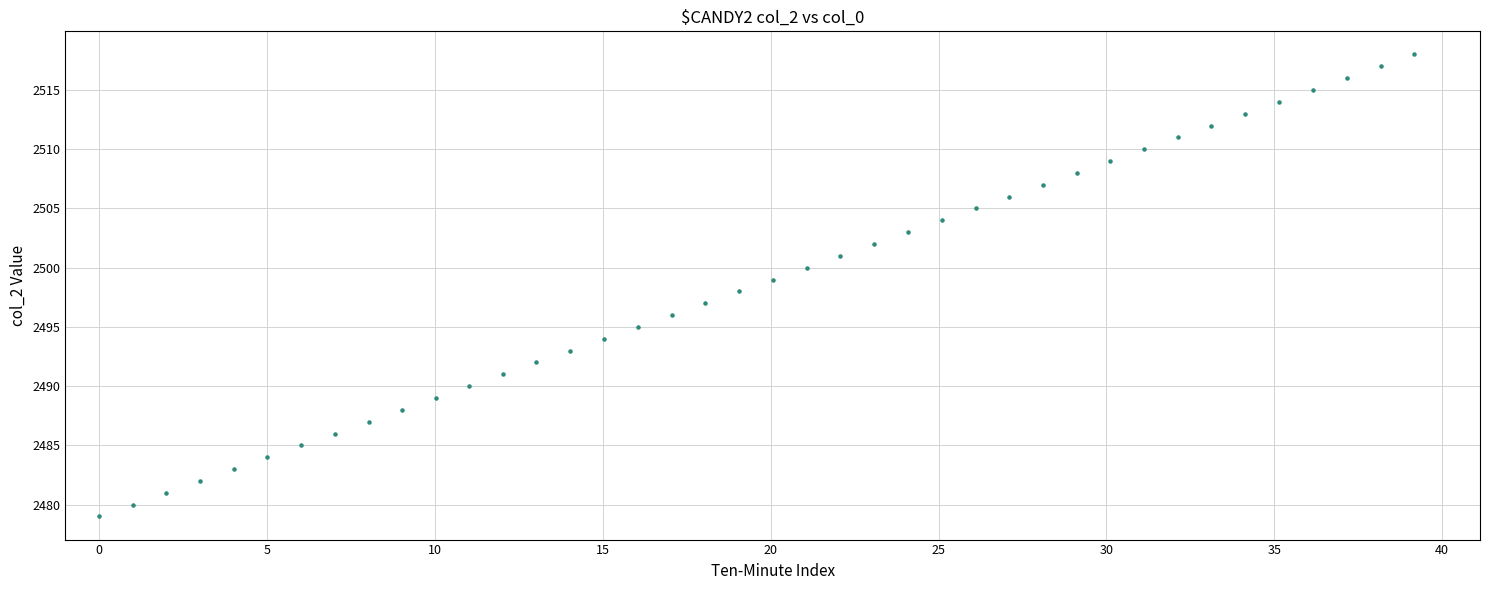

What is the range of Y values (max minus min)?

39